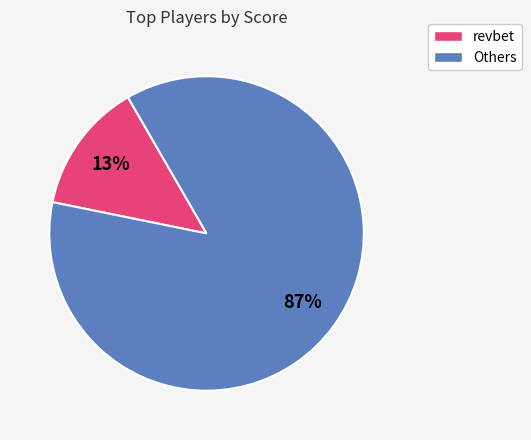

To the nearest percent, what is the average slice percentage?

50%